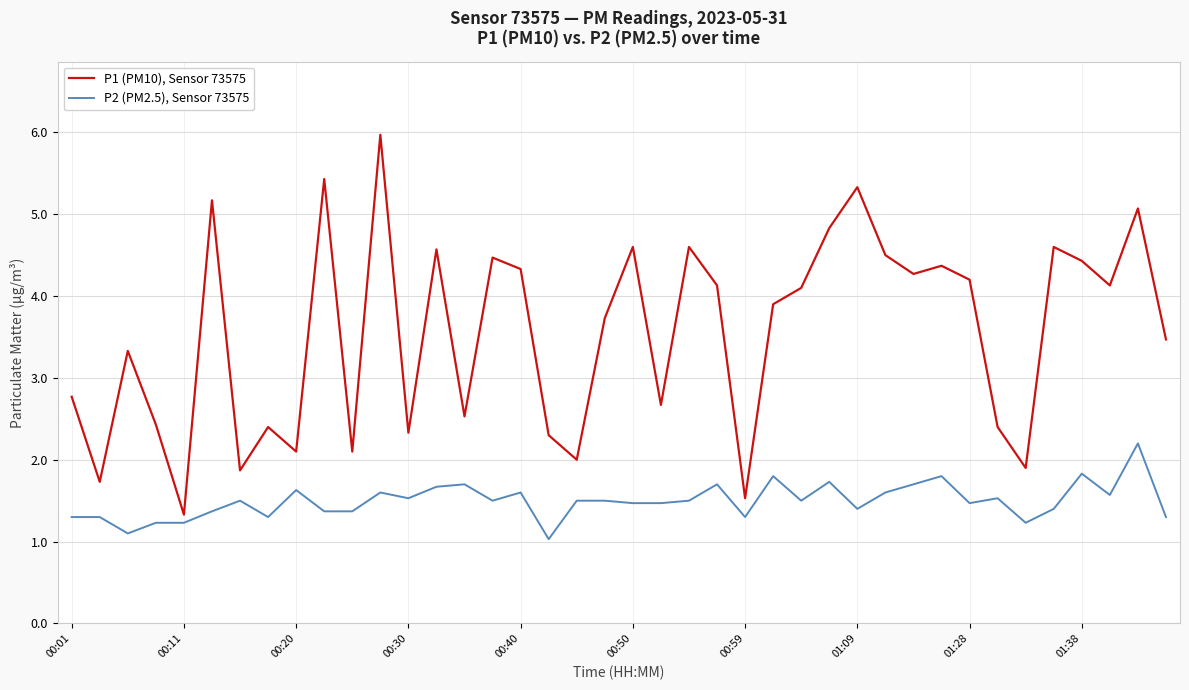

What is the minimum value for P2 (PM2.5), Sensor 73575?

1.0